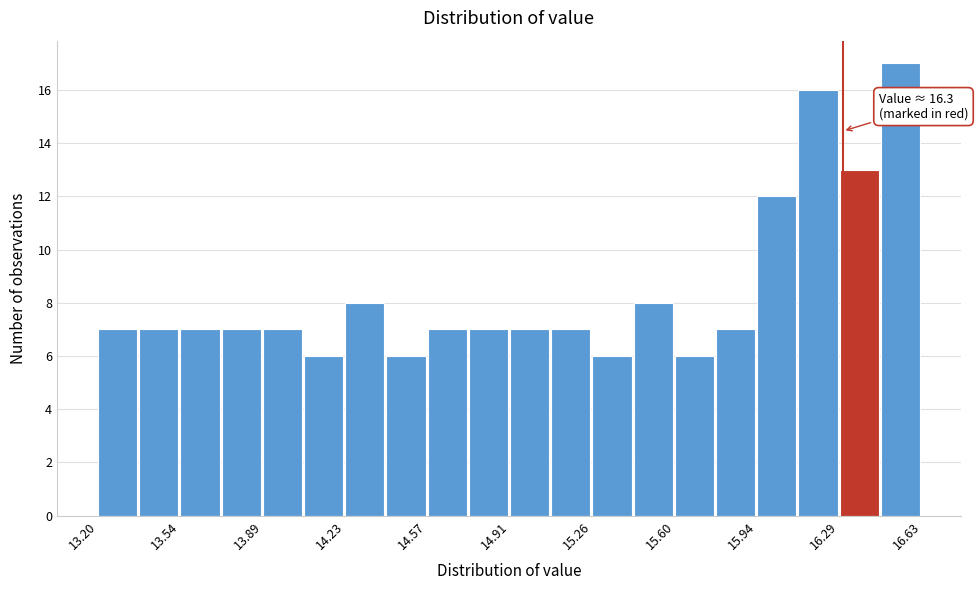

Around what value on the x-axis is the tallest bar? Give the approximate position of its centre, as read against the axis.

16.55